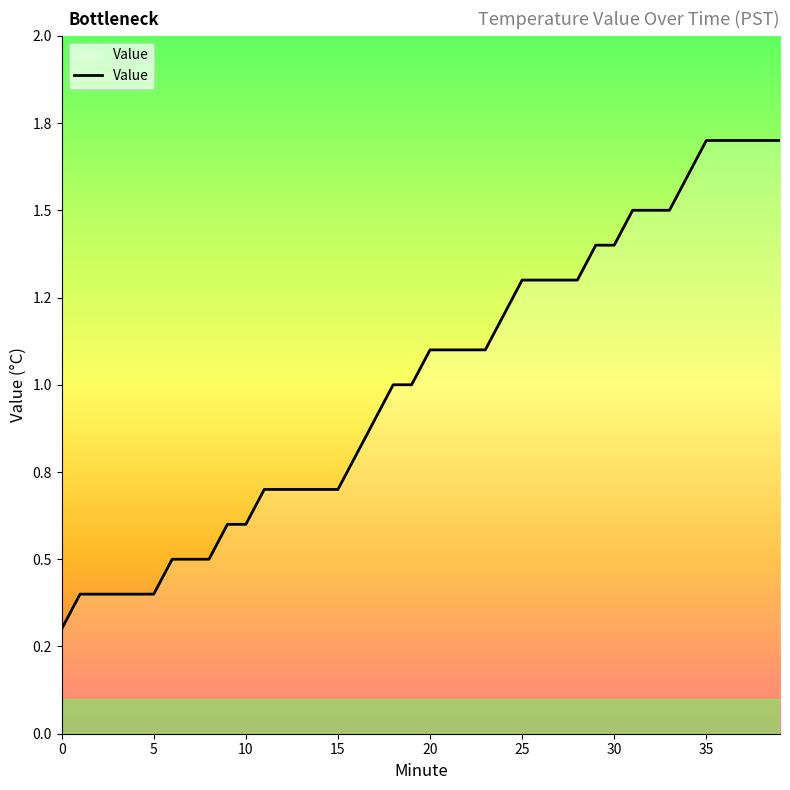

Which label corresponds to the largest value in the chart?

35